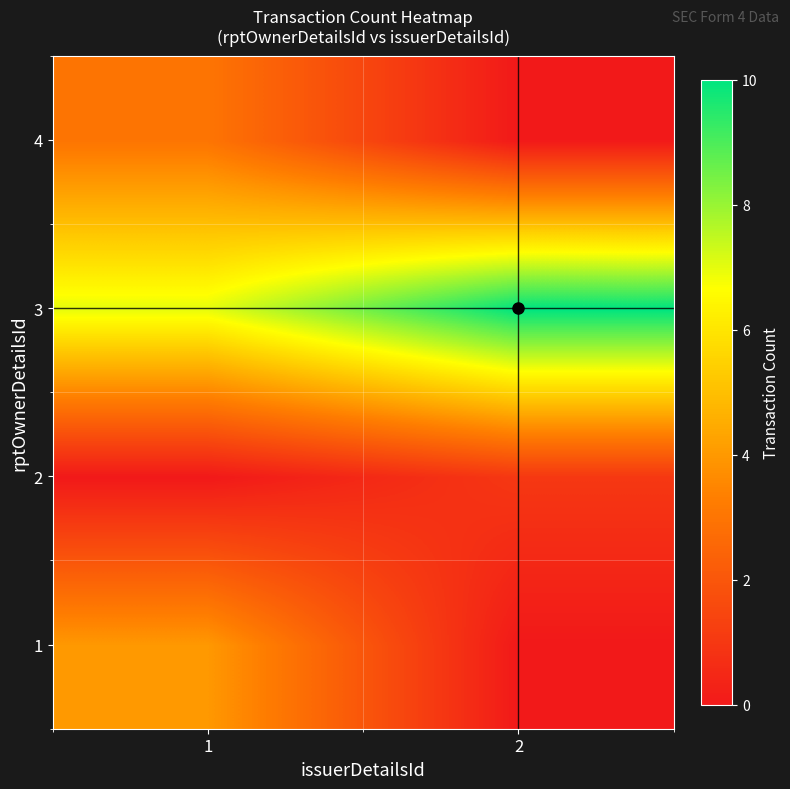

At 1, list the series in order from largest to smallest.

3, 1, 4, 2